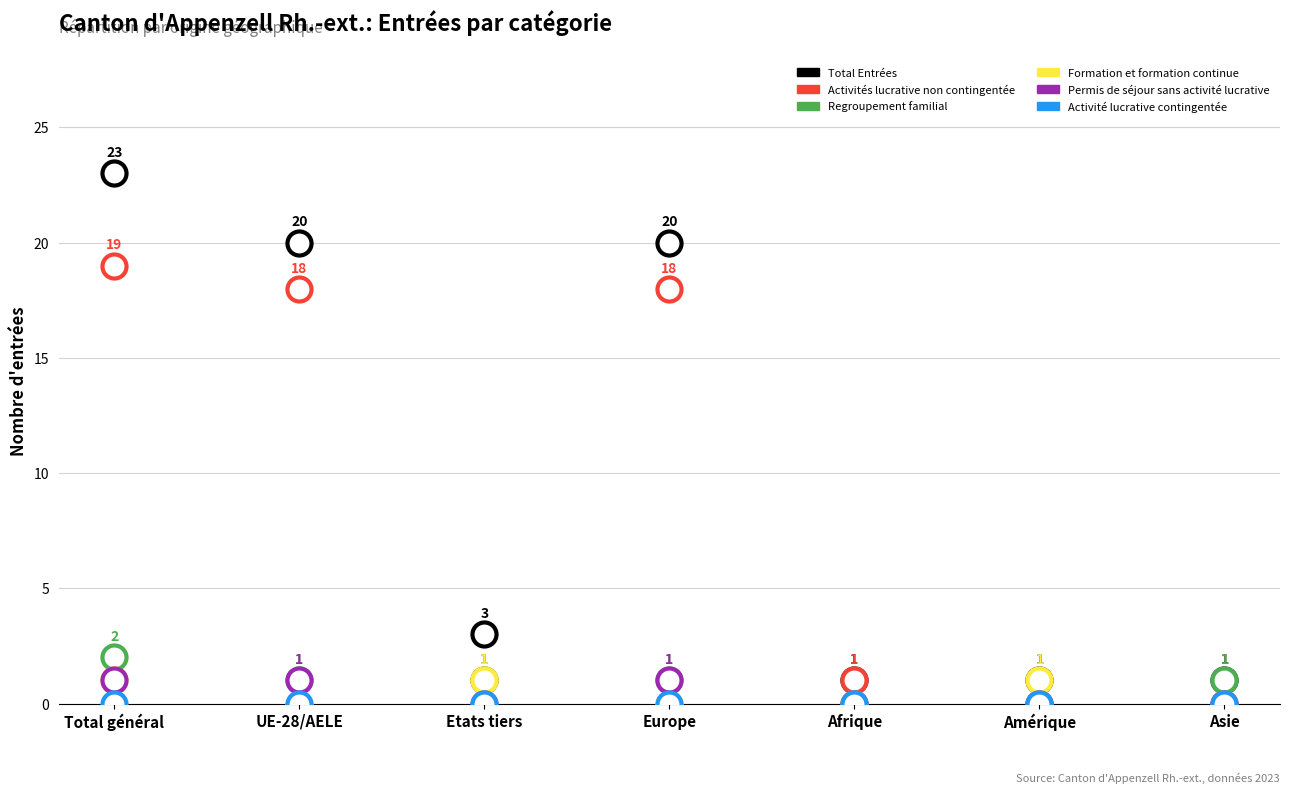

What are all the series names shown in the legend?

Total Entrées, Activité lucrative contingentée, Activités lucrative non contingentée, Regroupement familial, Formation et formation continue, Permis de séjour sans activité lucrative